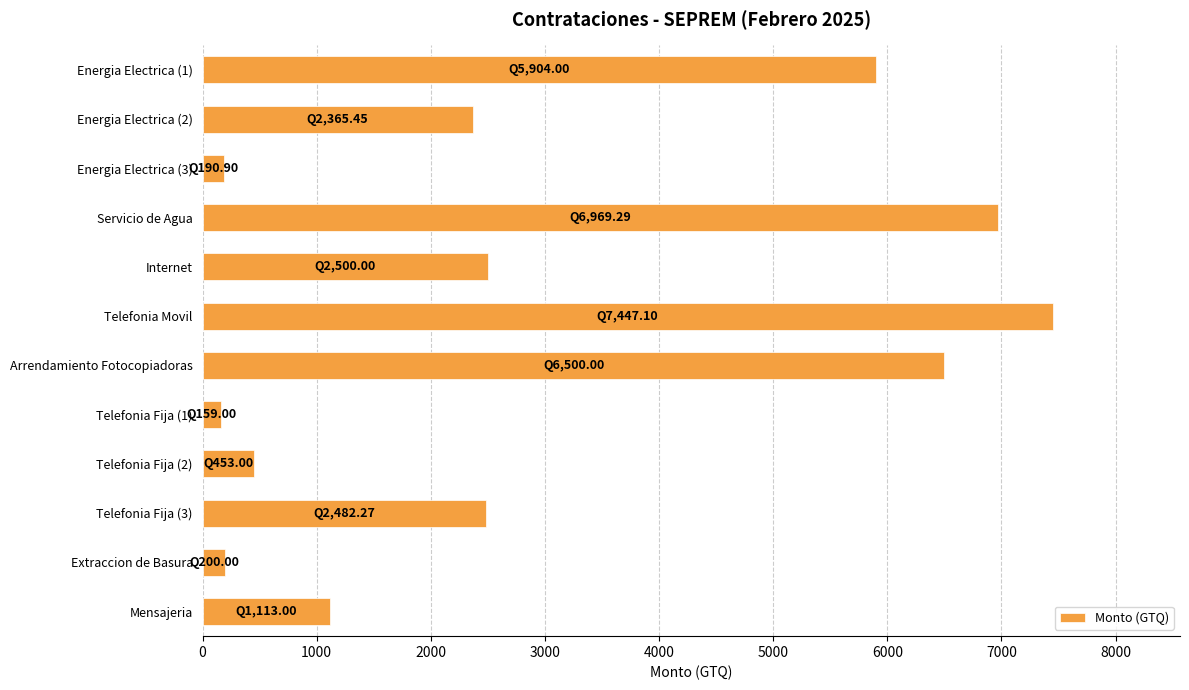

What is the label of the 9th bar from the bottom?

Servicio de Agua